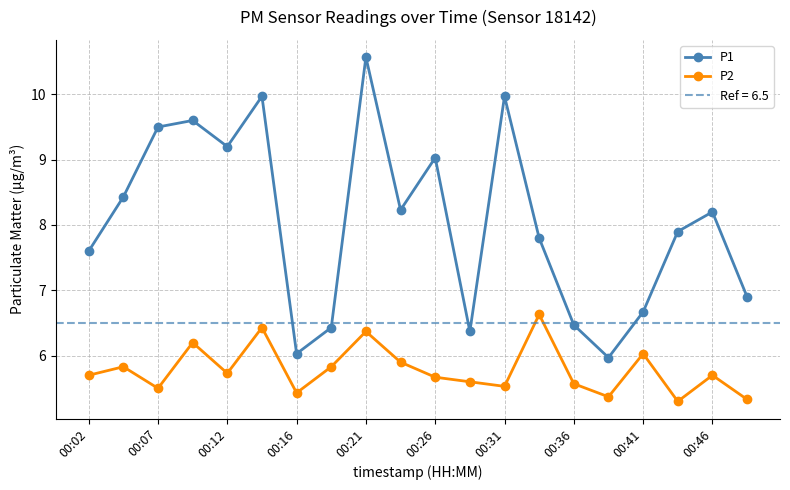

Reading left to right, list all the values displayed in this chart.

P1: 7.6	8.4	9.5	9.6	9.2	10.0	6.0	6.4	10.6	8.2	9.0	6.4	10.0	7.8	6.5	6.0	6.7	7.9	8.2	6.9
P2: 5.7	5.8	5.5	6.2	5.7	6.4	5.4	5.8	6.4	5.9	5.7	5.6	5.5	6.6	5.6	5.4	6.0	5.3	5.7	5.3